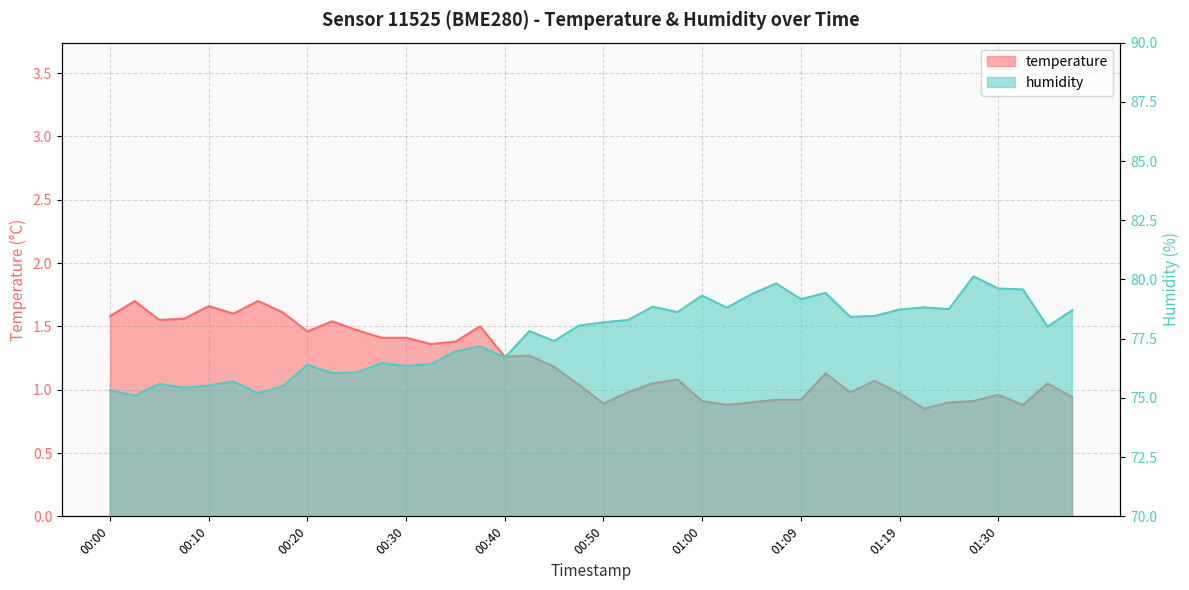

What is the minimum value for humidity?

75.1